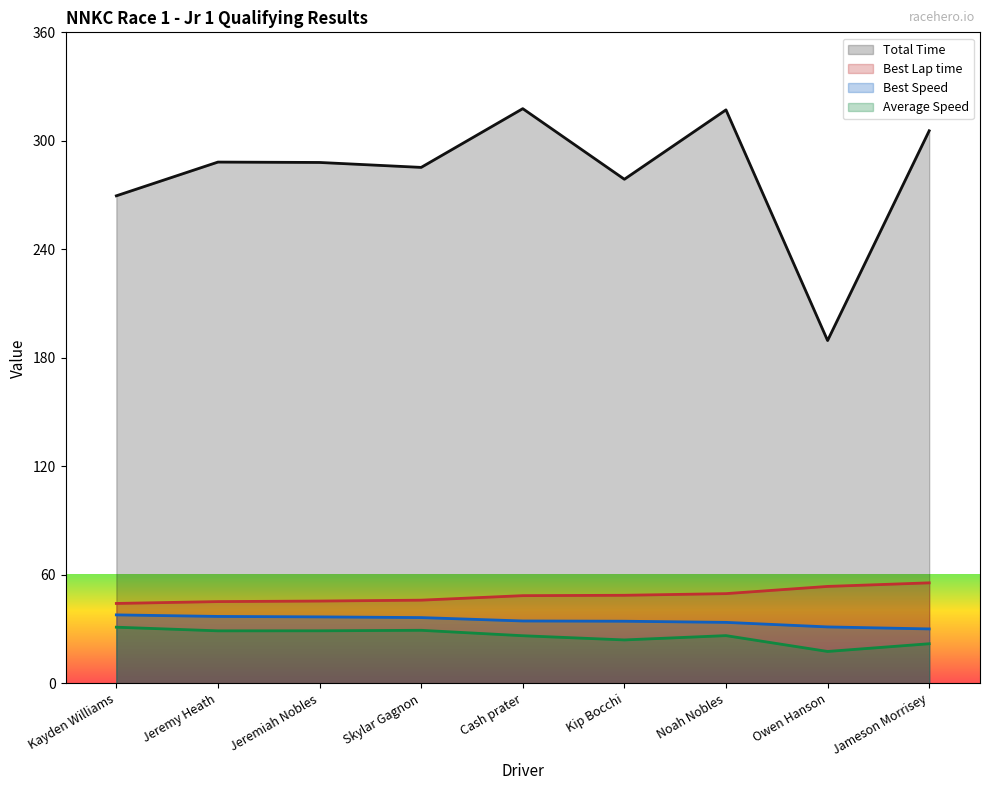

At how many categories does at least one series exceed 201?

8